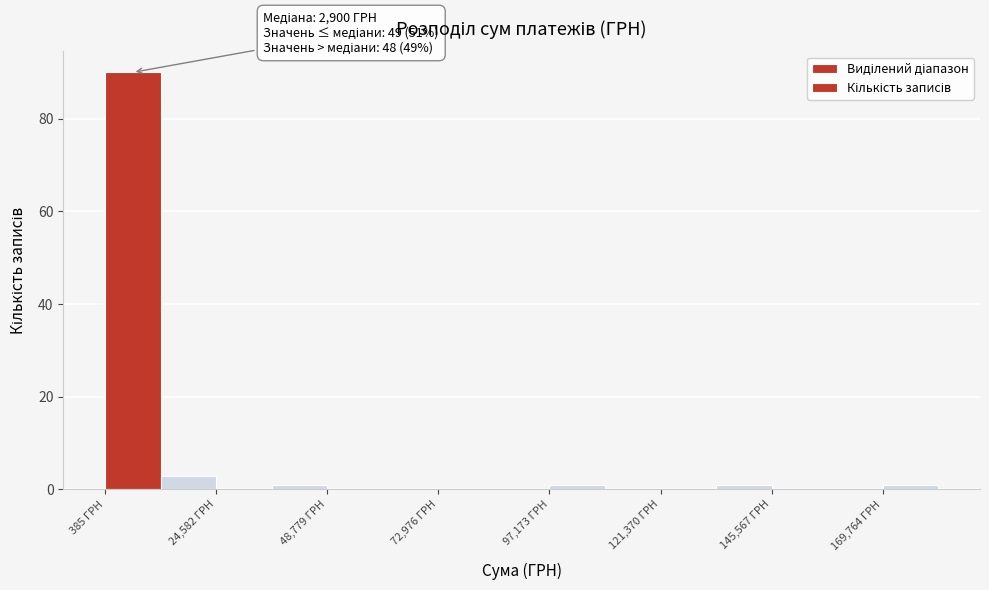

Read against the x-axis, roughly where is the centre of the tallest bar?

5000